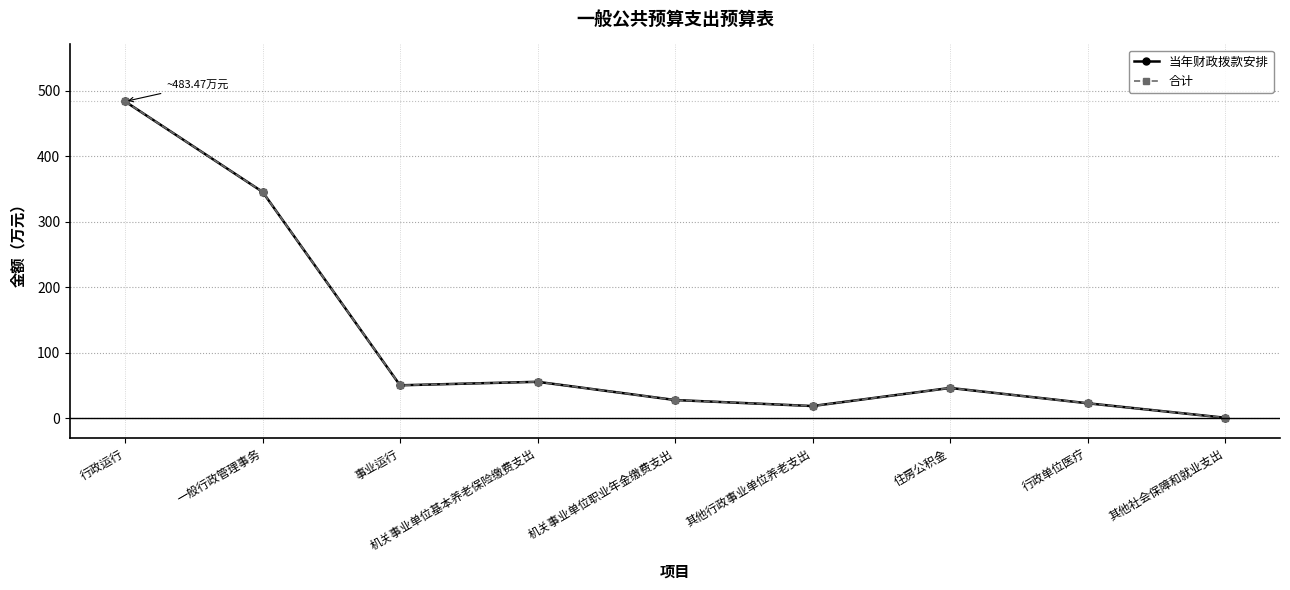

What is the minimum value for 合计?

0.8